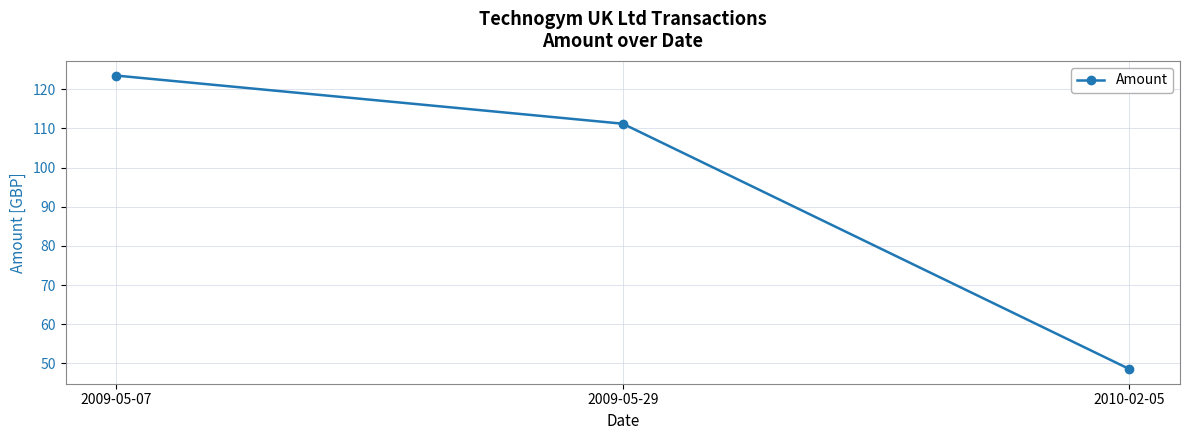

Count the number of categories in the chart.

3